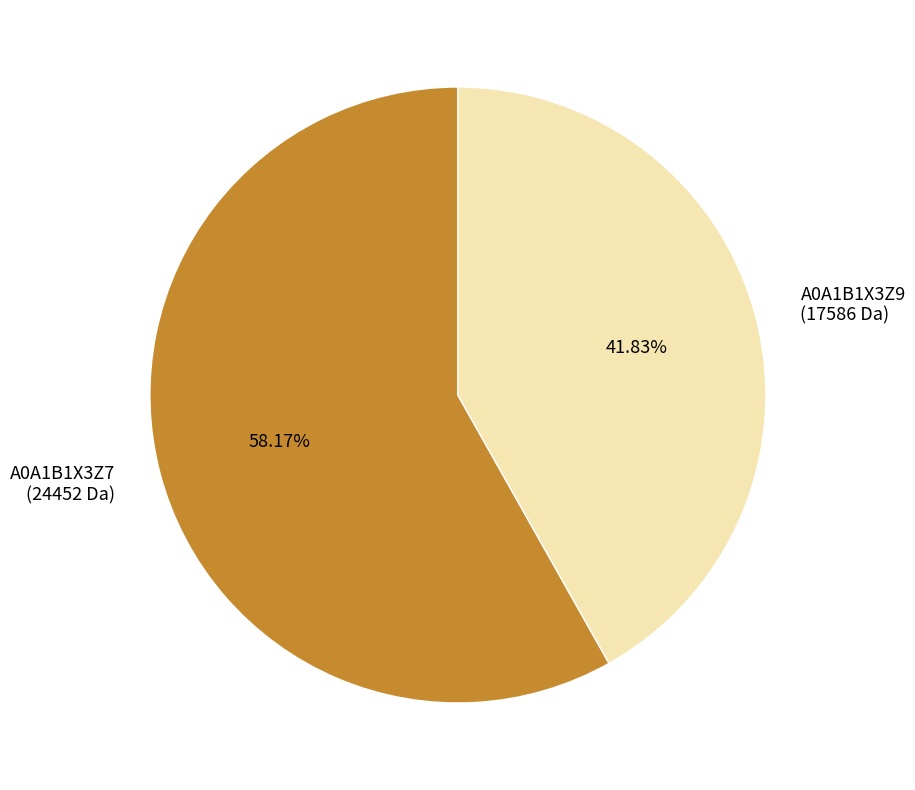

Which category has the biggest portion of the pie?

A0A1B1X3Z7 (24452 Da)